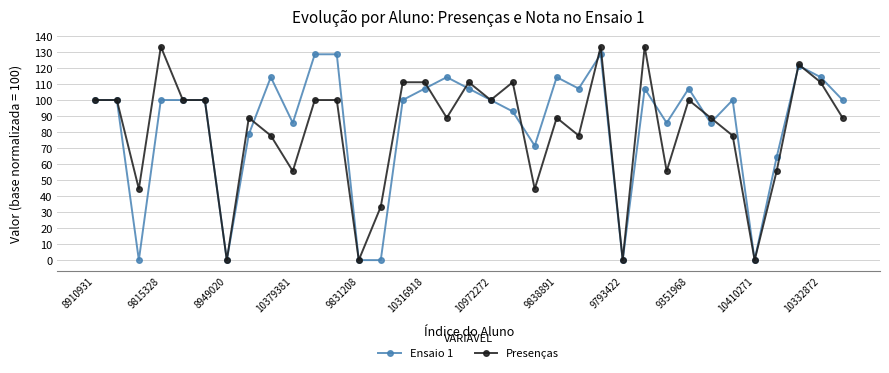

At how many categories does at least one series exceed 21?

31